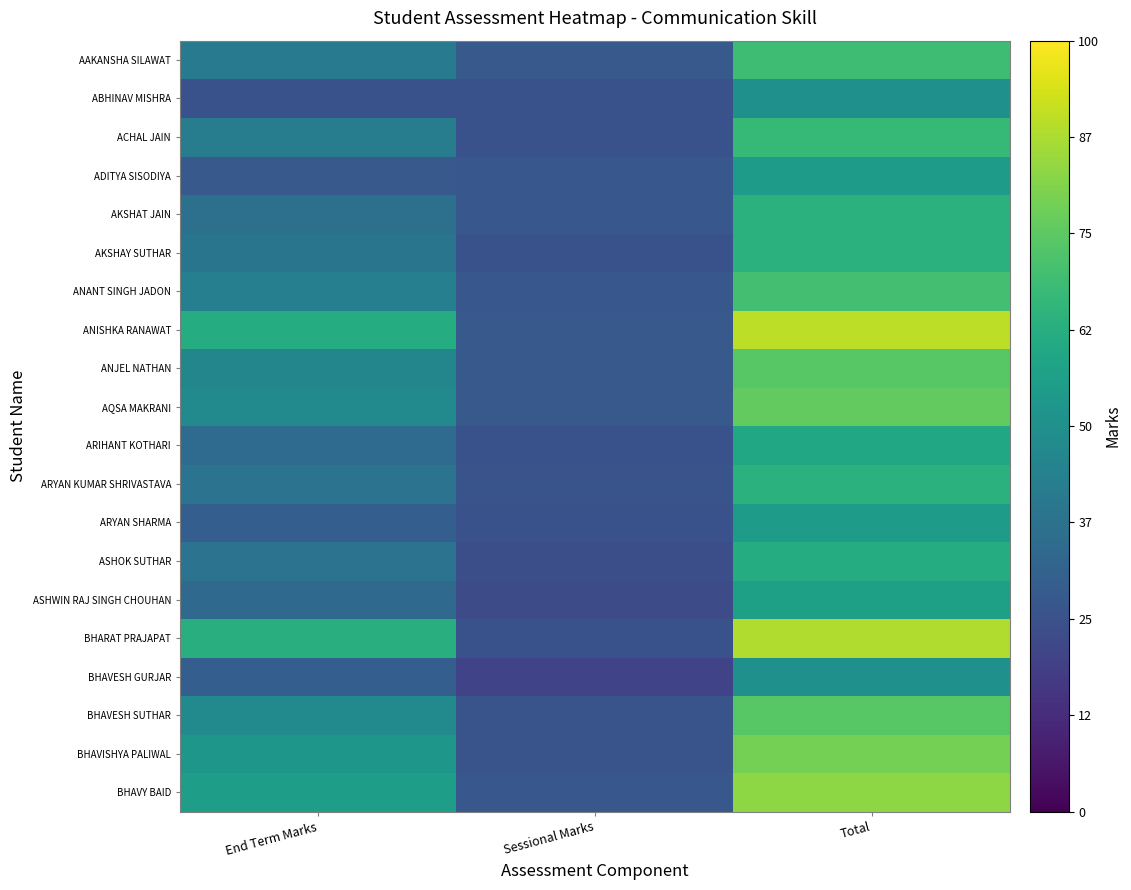

Which series has the largest total across all categories?

ANISHKA RANAWAT